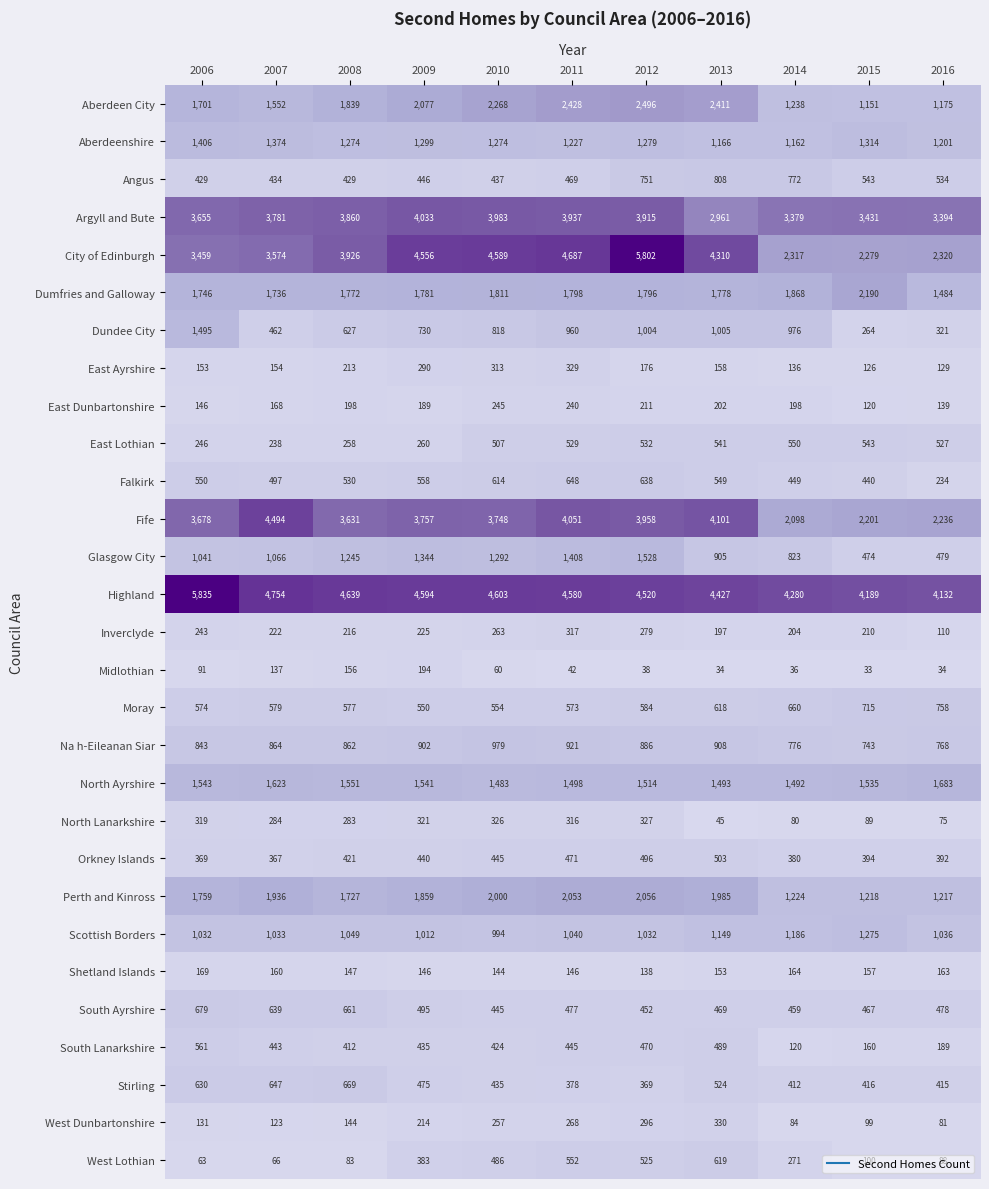

At which category is the sum across all series the highest?

2012